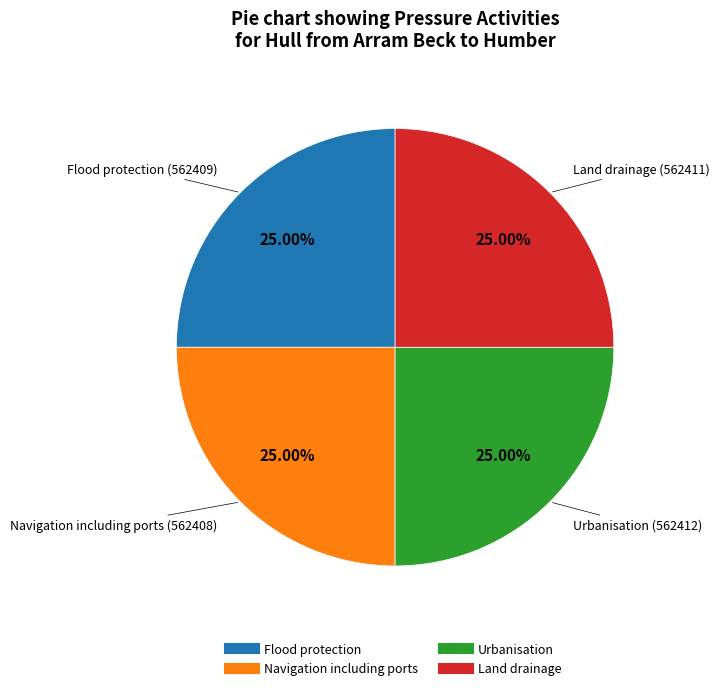

Is there a majority slice in this chart?

No